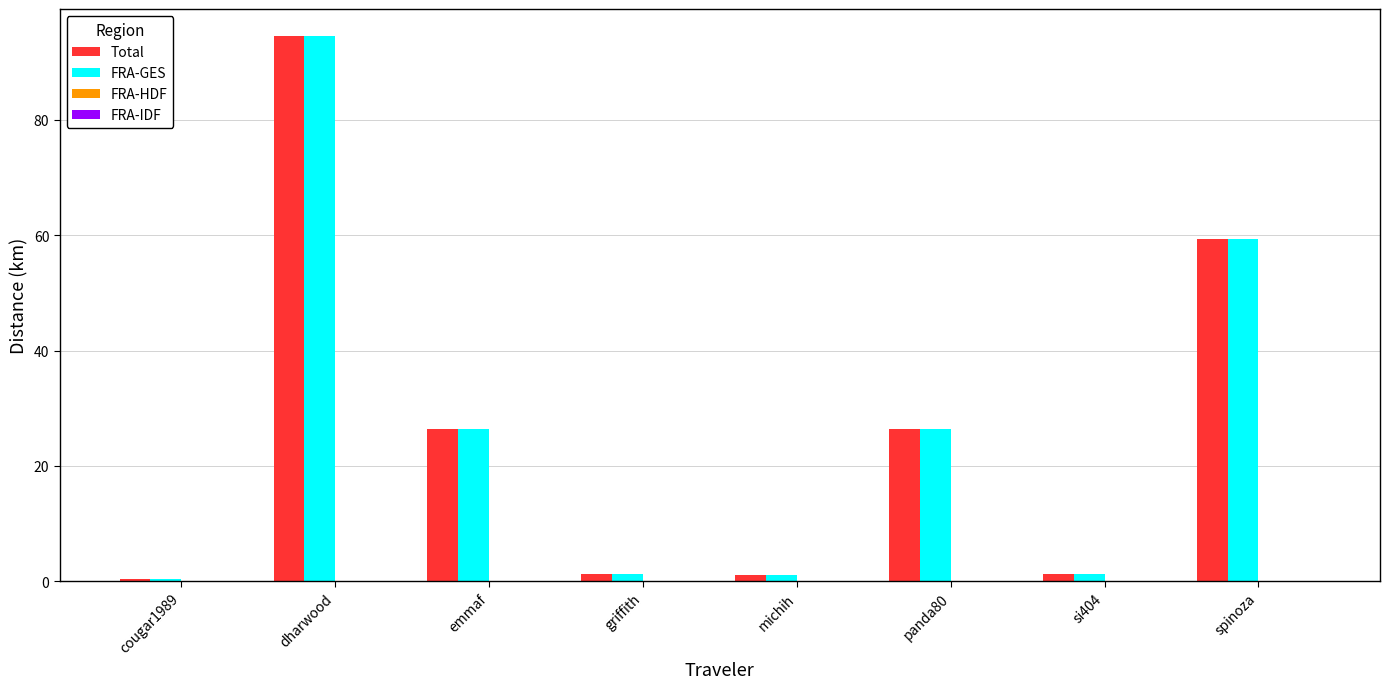

The Total series shows 26.5 at emmaf. True or false?

True